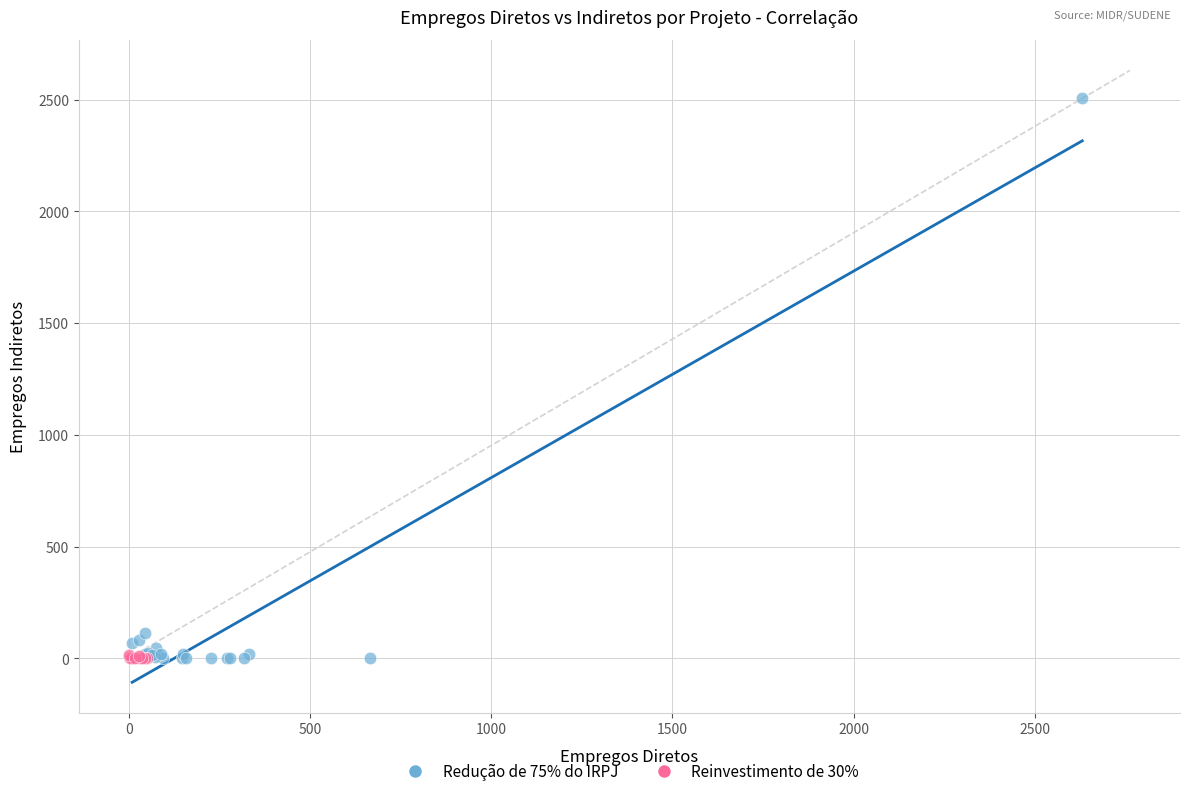

Which series has the widest spread of Y values?

Redução de 75% do IRPJ